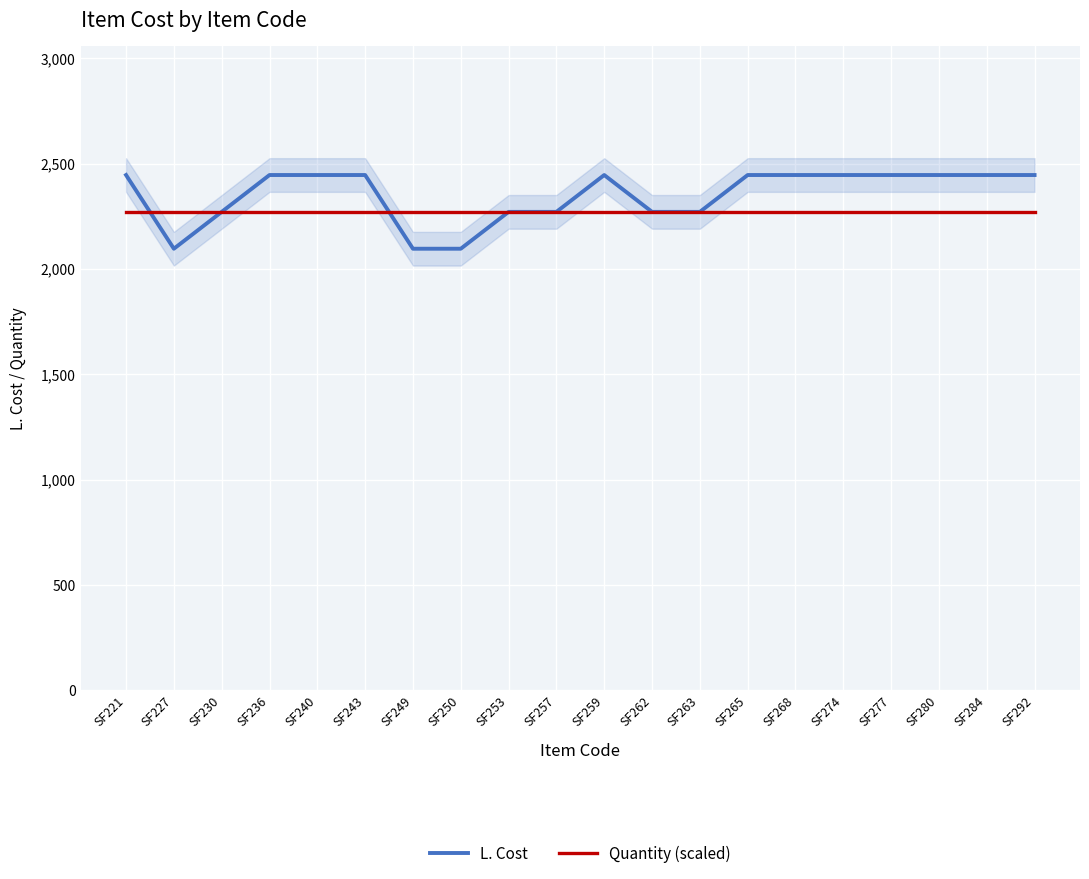

Which series has the largest total across all categories?

L. Cost